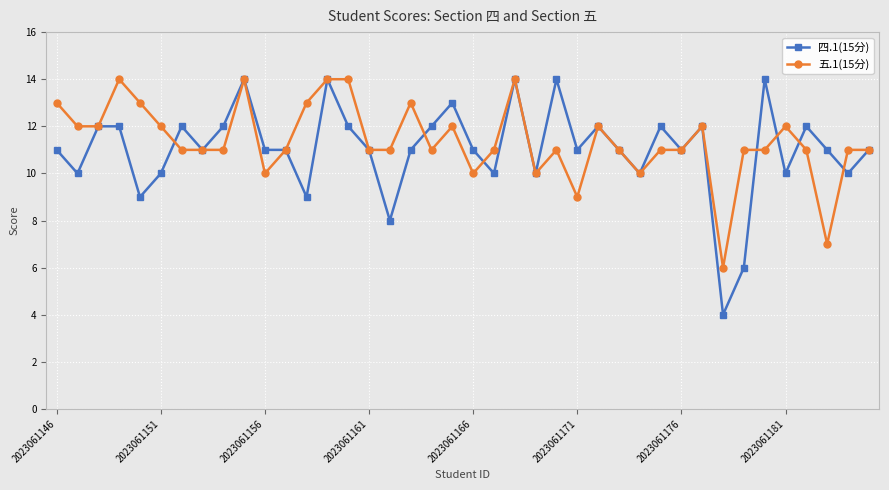

What are all the series names shown in the legend?

四.1(15分), 五.1(15分)